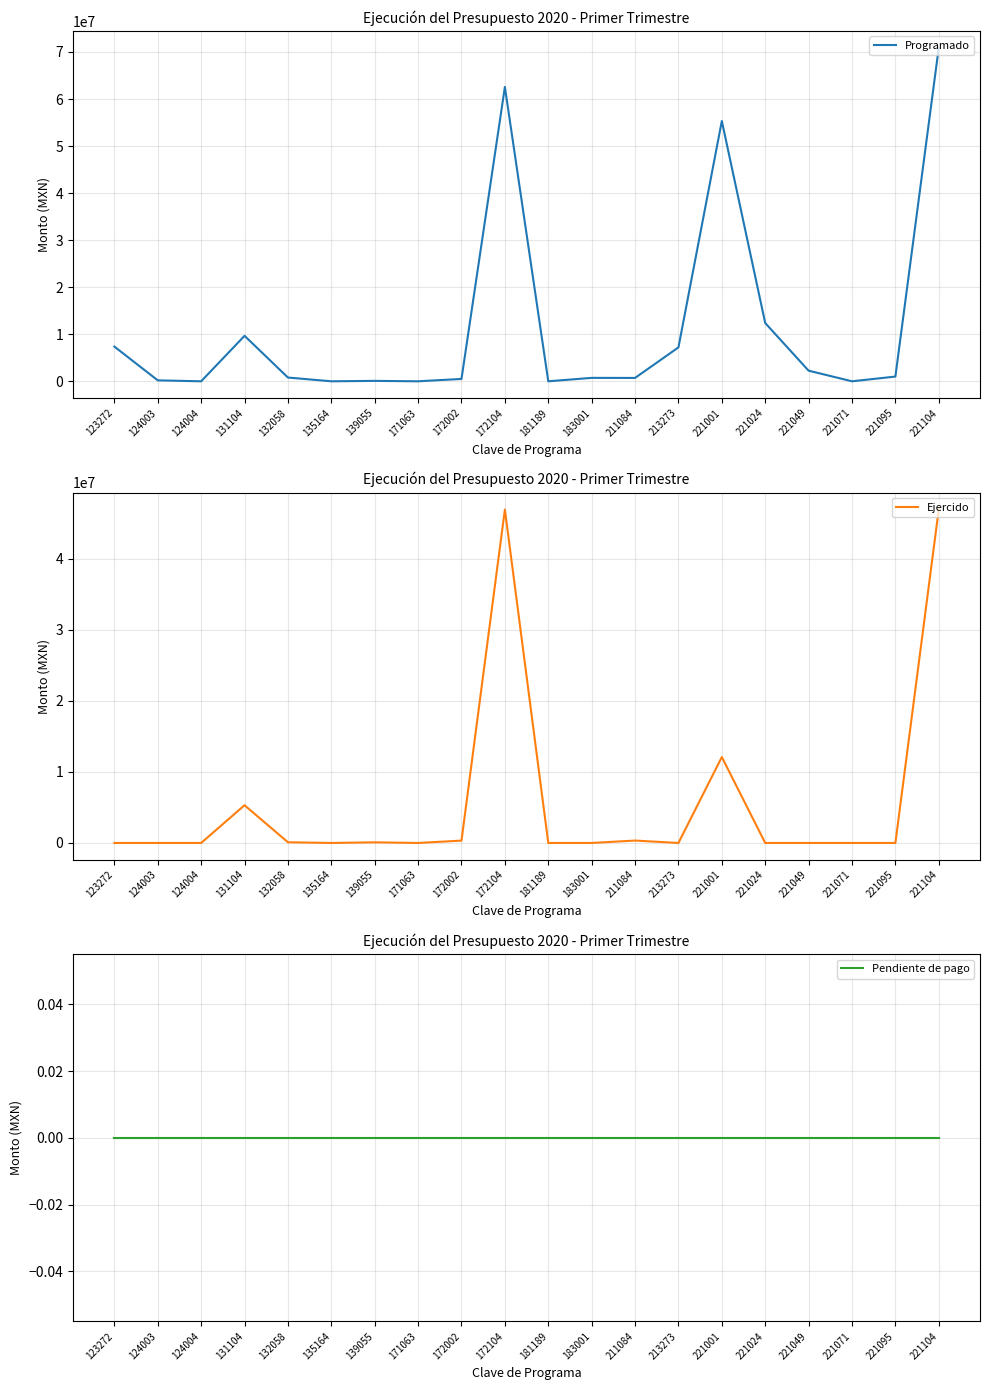

List the labels in order of Programado value, largest first.

221104, 172104, 221001, 221024, 131104, 123272, 213273, 221049, 221095, 132058, 183001, 211084, 172002, 124003, 139055, 124004, 135164, 171063, 181189, 221071